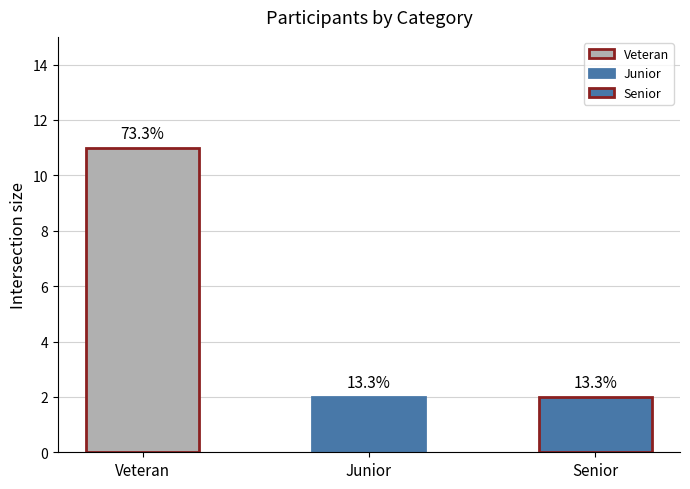

Where is the data nearest to the value 6?

Junior